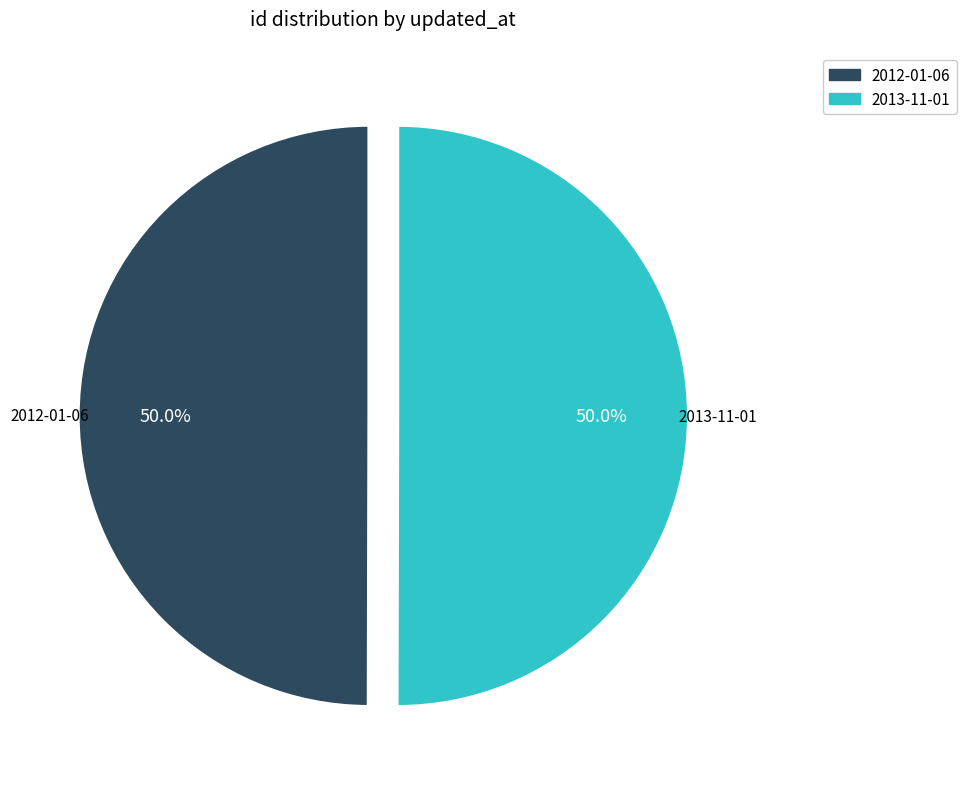

The 2013-11-01 slice represents 56% of the pie. True or false?

False